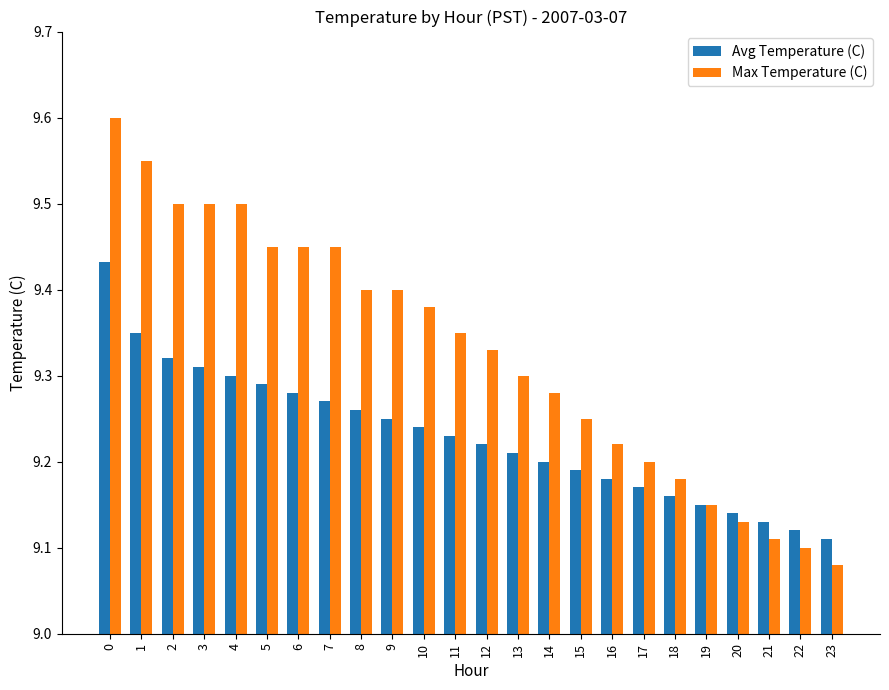

Between 0 and 3, which series saw the biggest shift?

Avg Temperature (C)